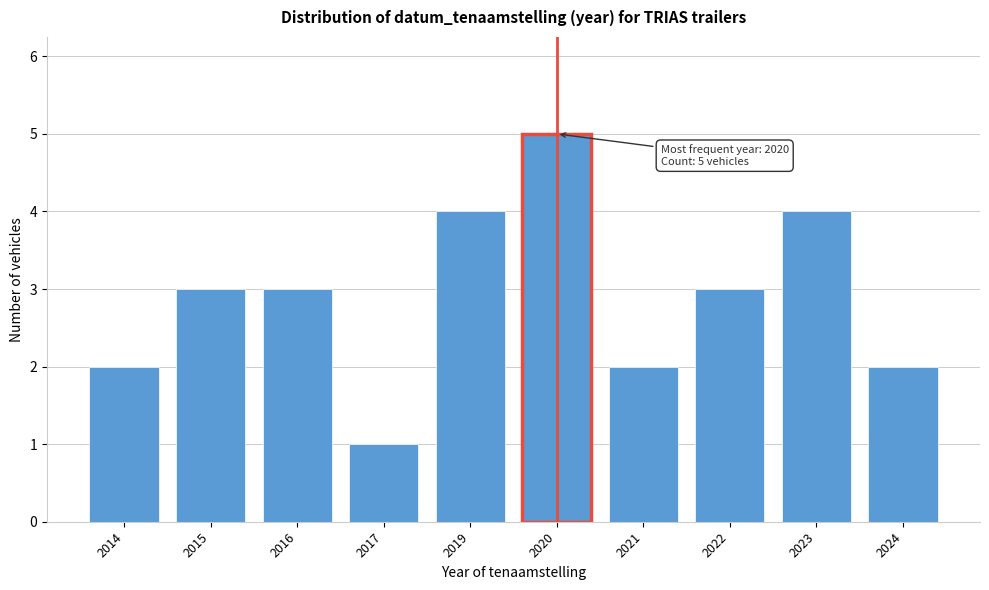

Reading left to right, transcribe all the data shown in this chart.

2	3	3	1	4	5	2	3	4	2